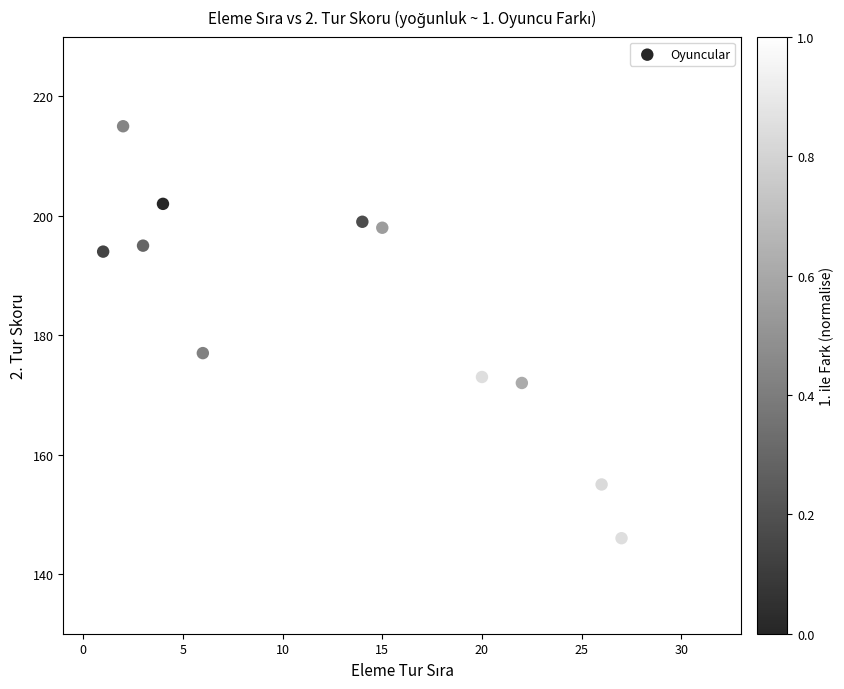

What is the average X value?

14